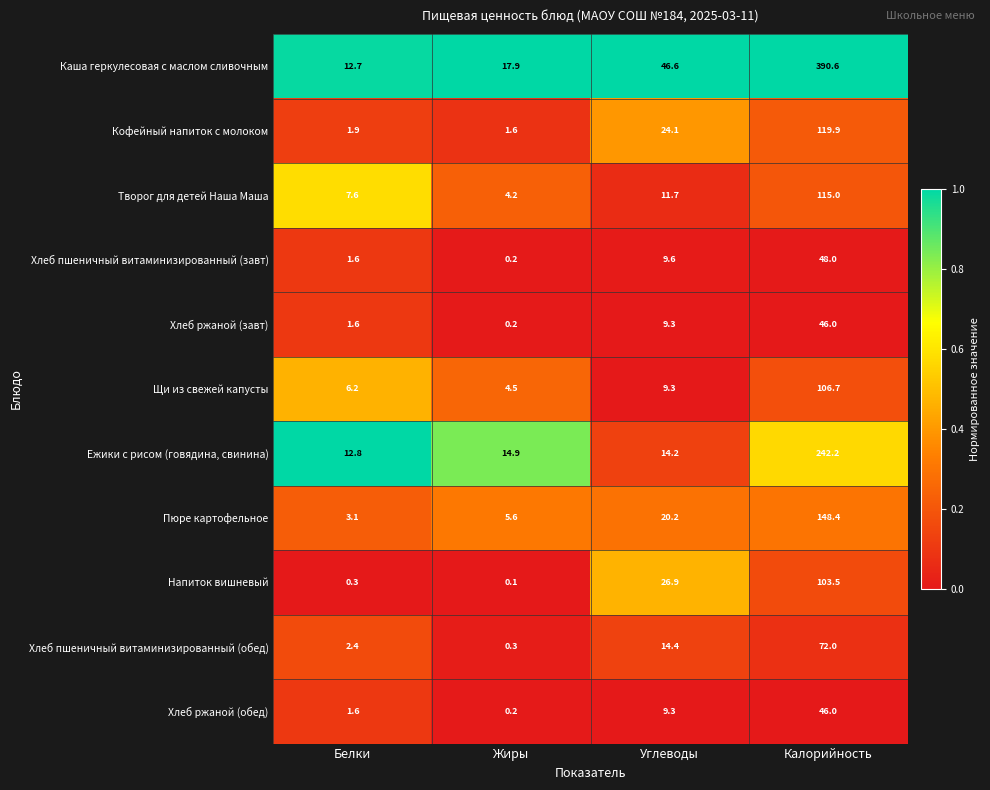

Which series has the widest spread of values?

Каша геркулесовая с маслом сливочным